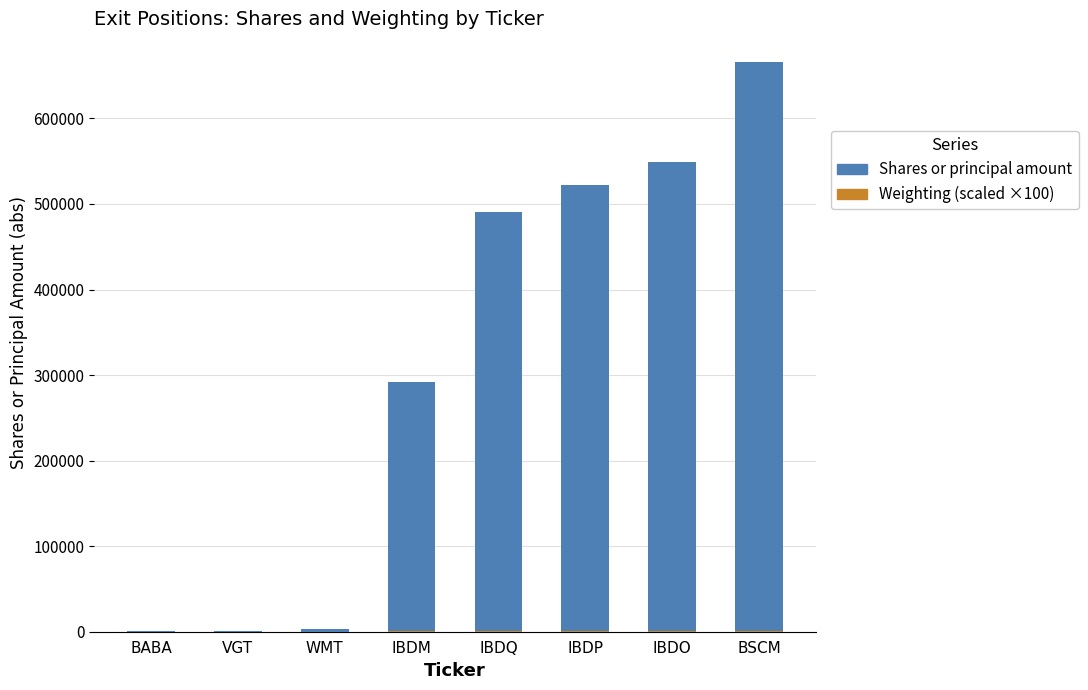

At which category is the sum across all series the highest?

BSCM